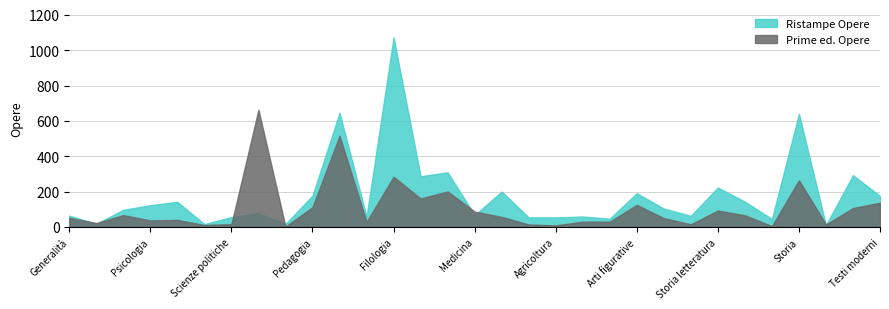

What is the average value of the Ristampe Opere series?

178